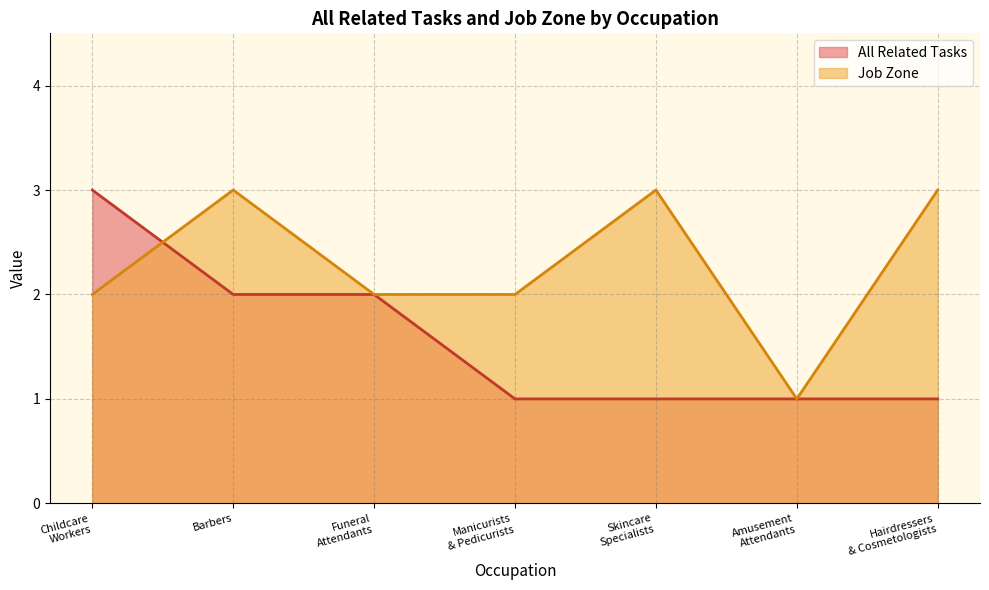

List the series in order of their overall mean, highest first.

Job Zone, All Related Tasks